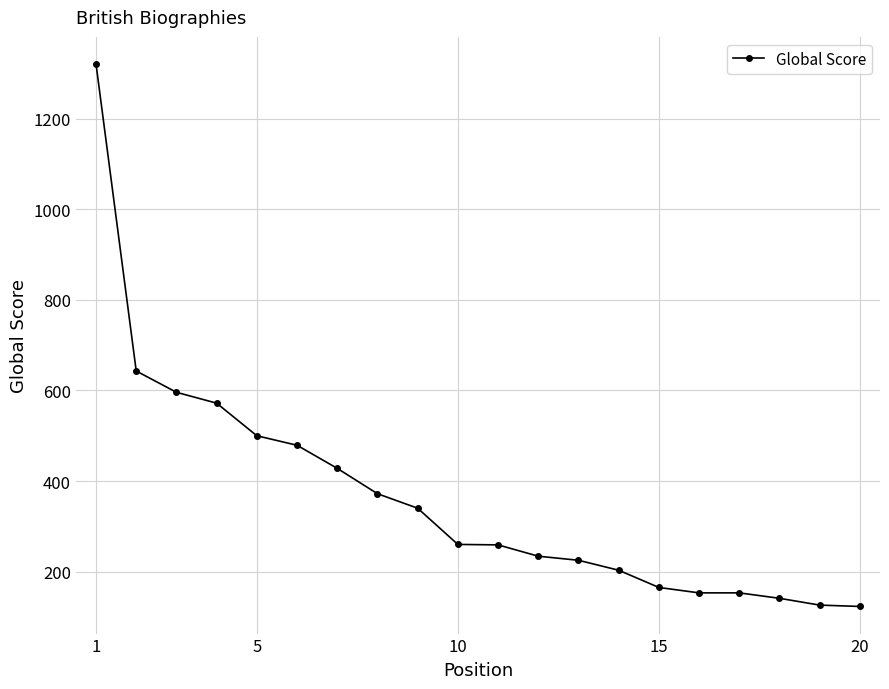

Is this an area chart (filled region under the line)?

No